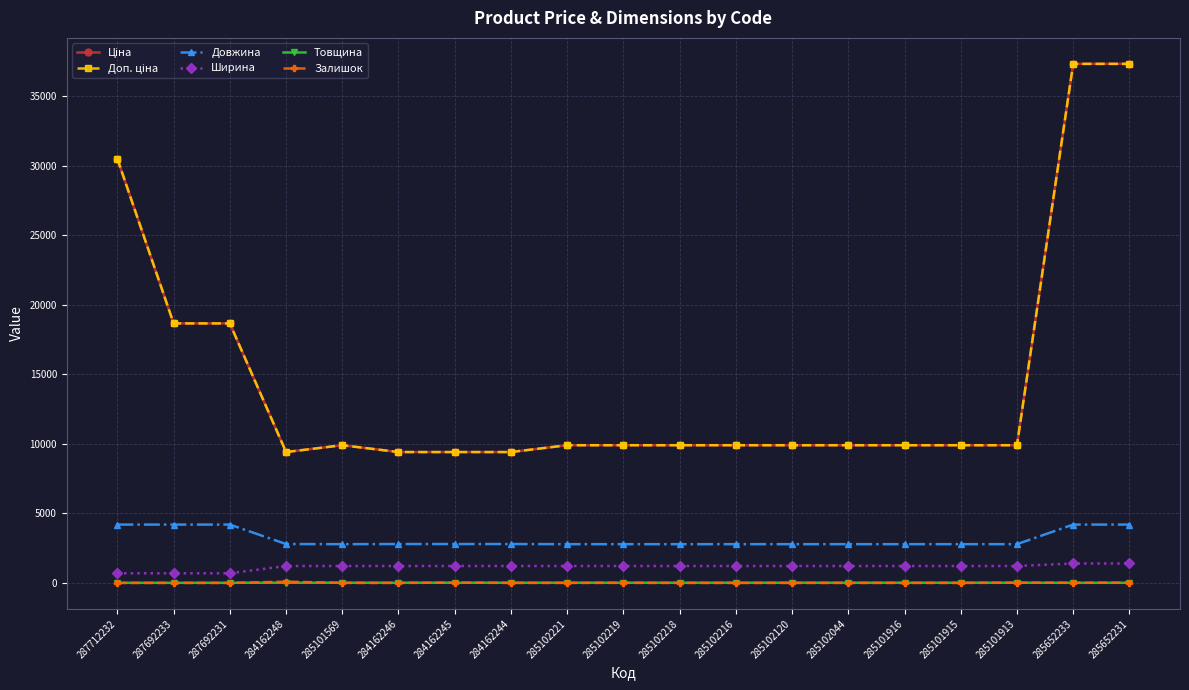

Does the chart have visible grid lines?

Yes